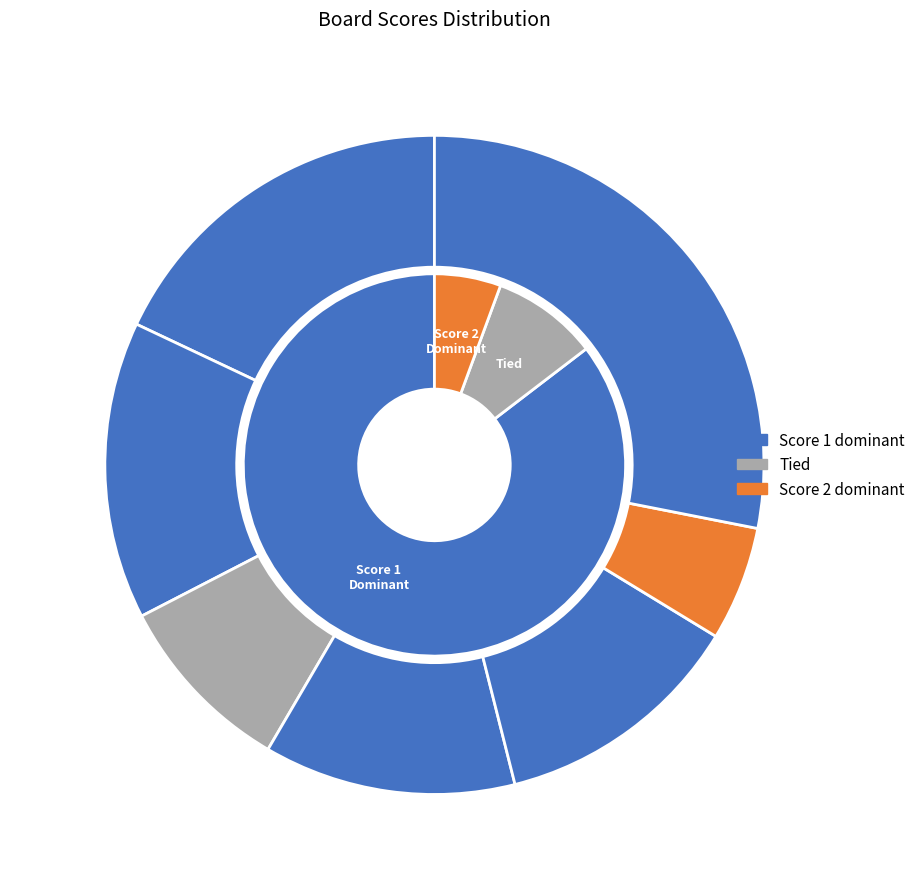

To the nearest percent, what portion does Board 3 represent?

9%